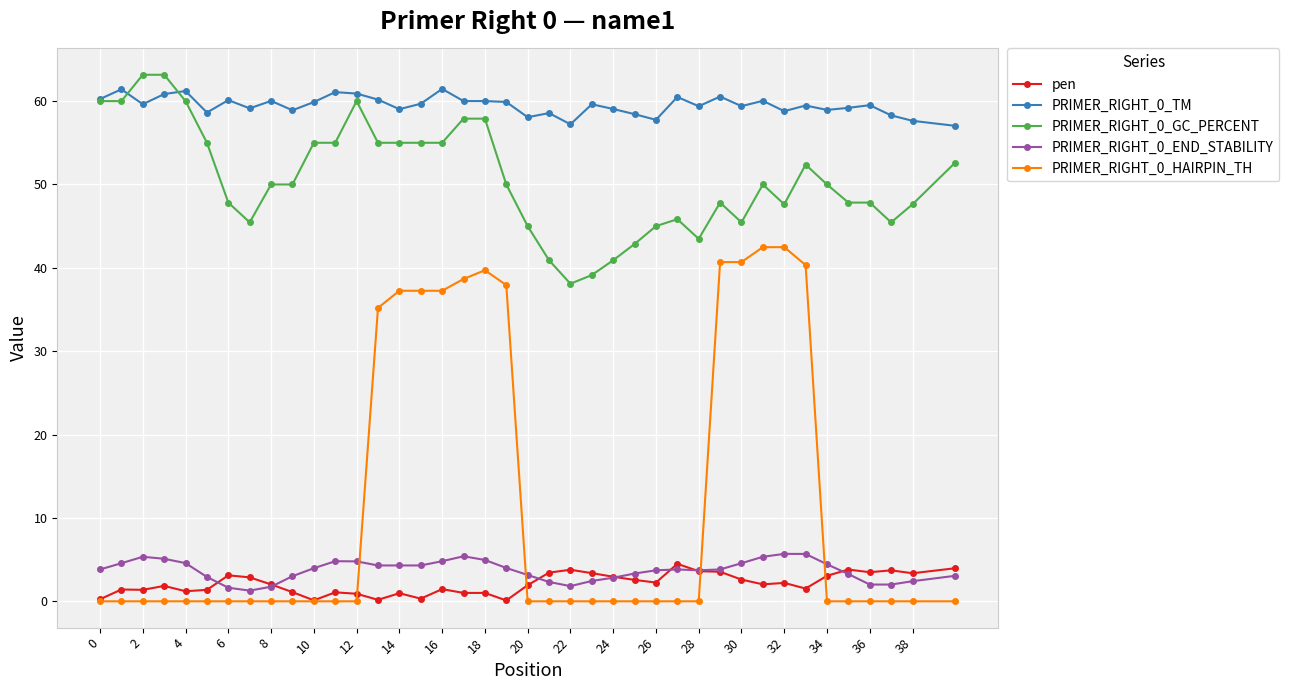

What is the value of the PRIMER_RIGHT_0_END_STABILITY point at the 21st from the left?

3.2